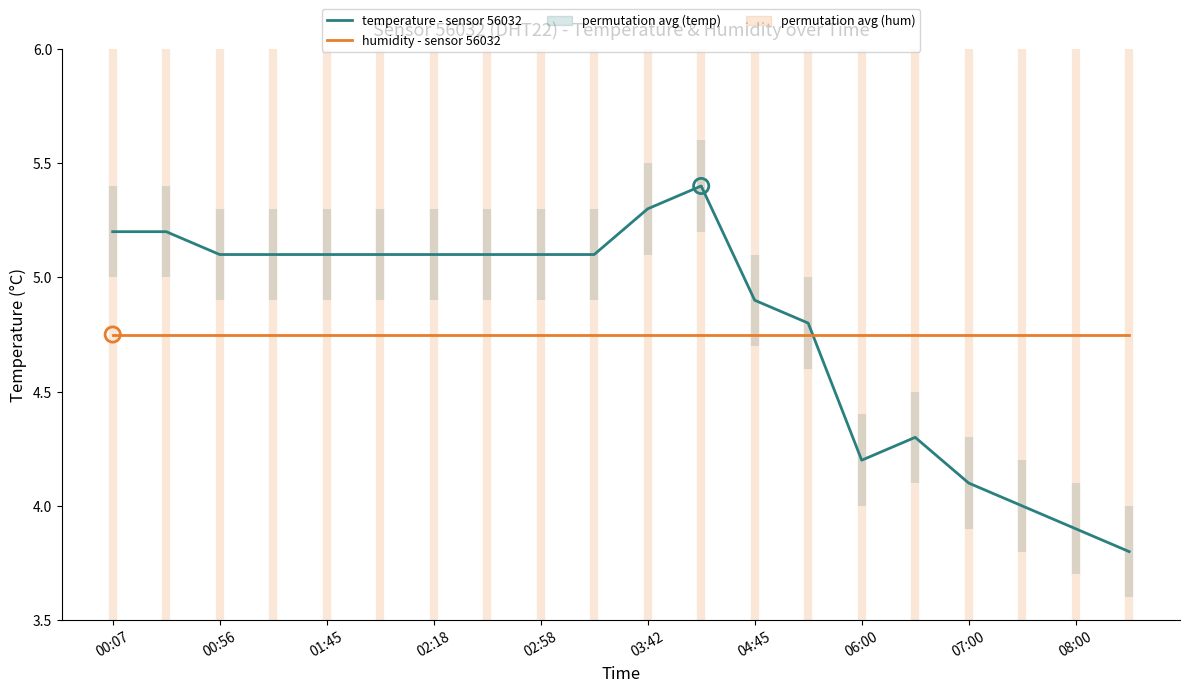

At how many categories does at least one series exceed 4?

20